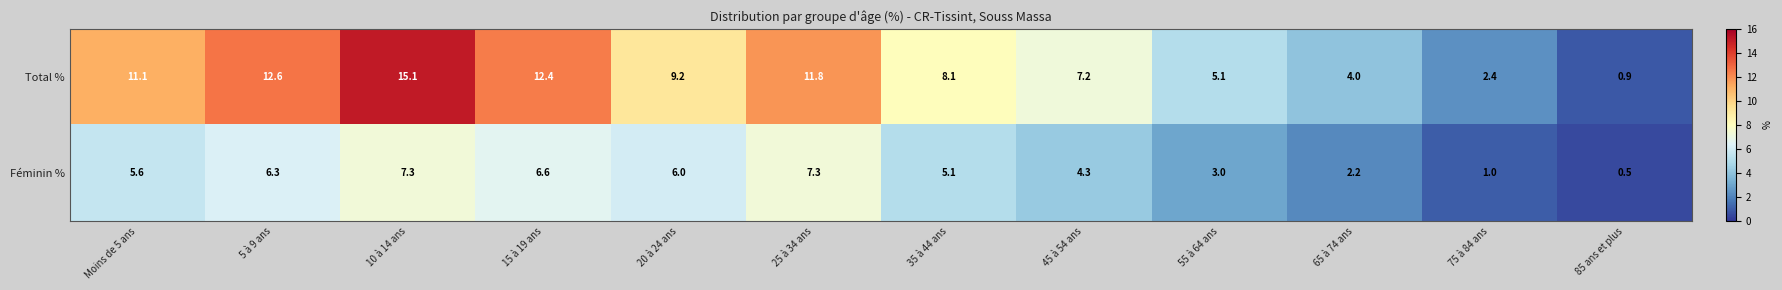

Which series changed the most between 15 à 19 ans and 75 à 84 ans?

Total %